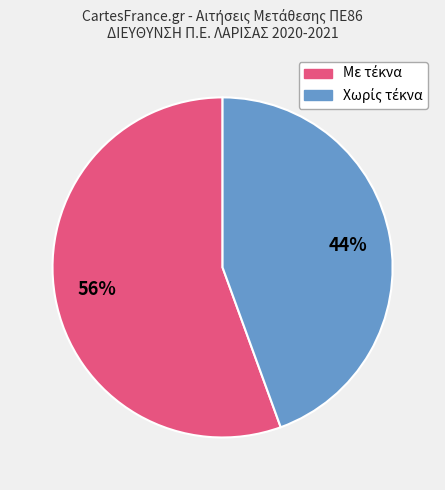

Is there any slice that represents more than half of the pie?

Yes